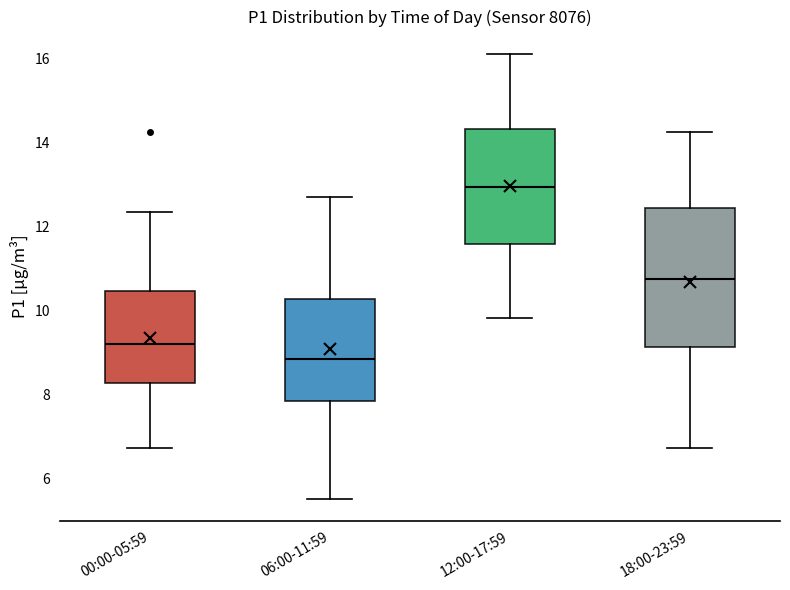

Which box is the tallest, from its lower edge to its upper edge?

18:00-23:59